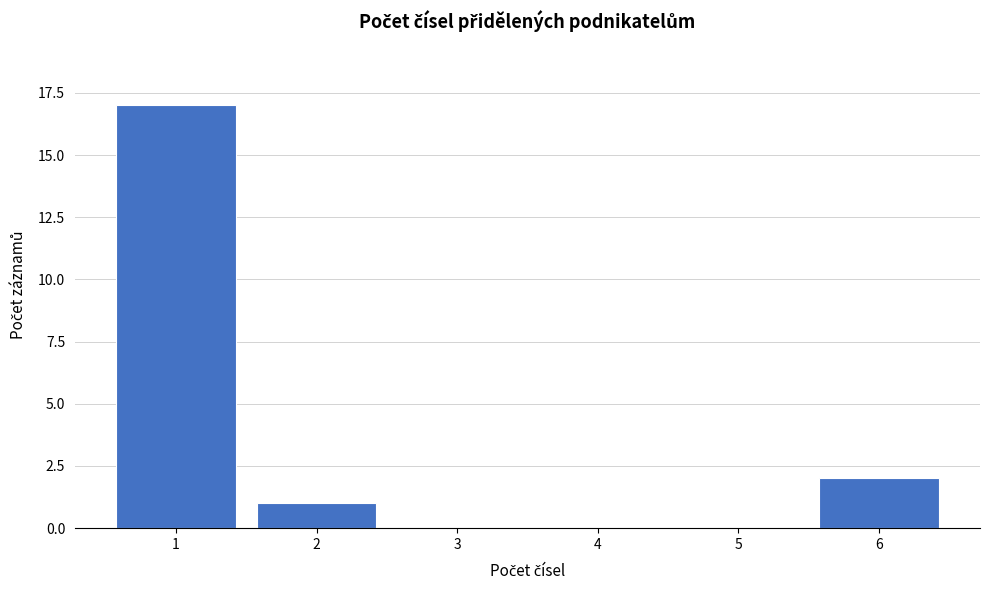

Reading left to right, extract all data points from this chart.

1=17	2=1	3=0	4=0	5=0	6=2